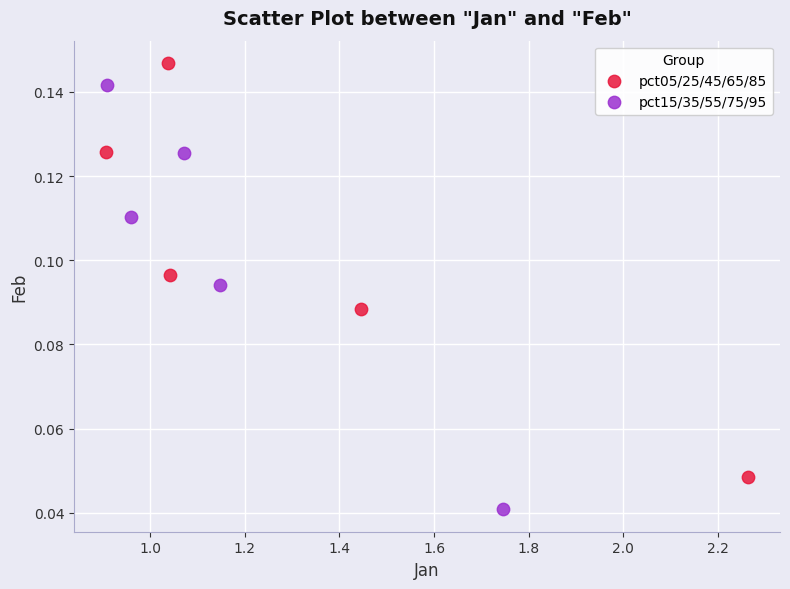

Which series contains the highest Y value?

pct05/25/45/65/85